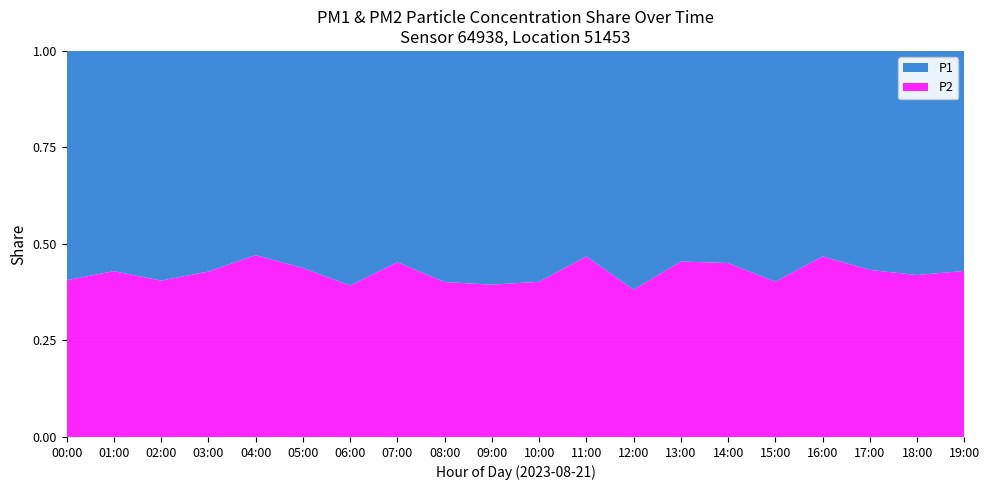

What is the total value across all series at 15:00?

1.0